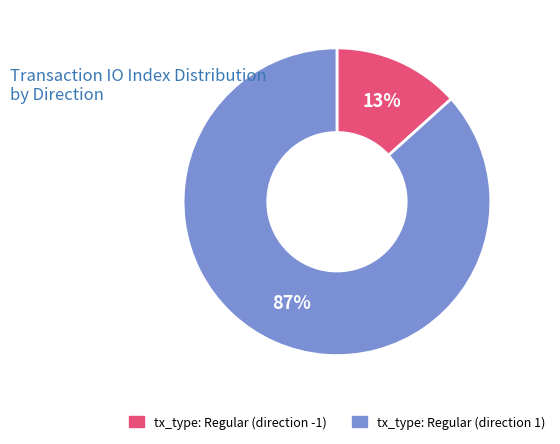

Count the number of slices in the pie.

2